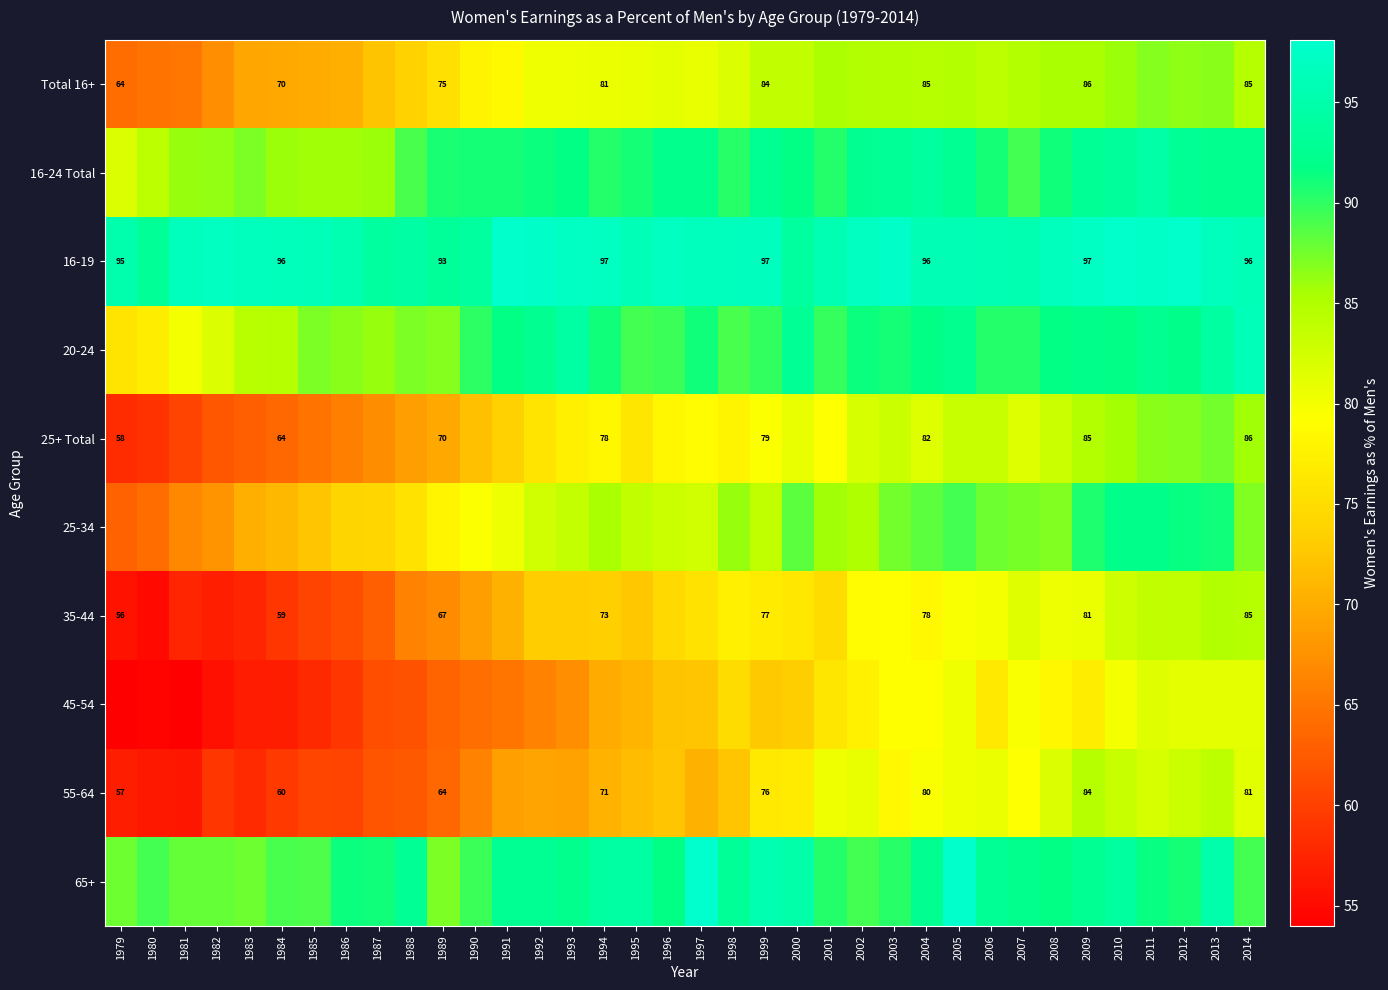

Is it true that 35-44 equals 83.2 at 1984?

False